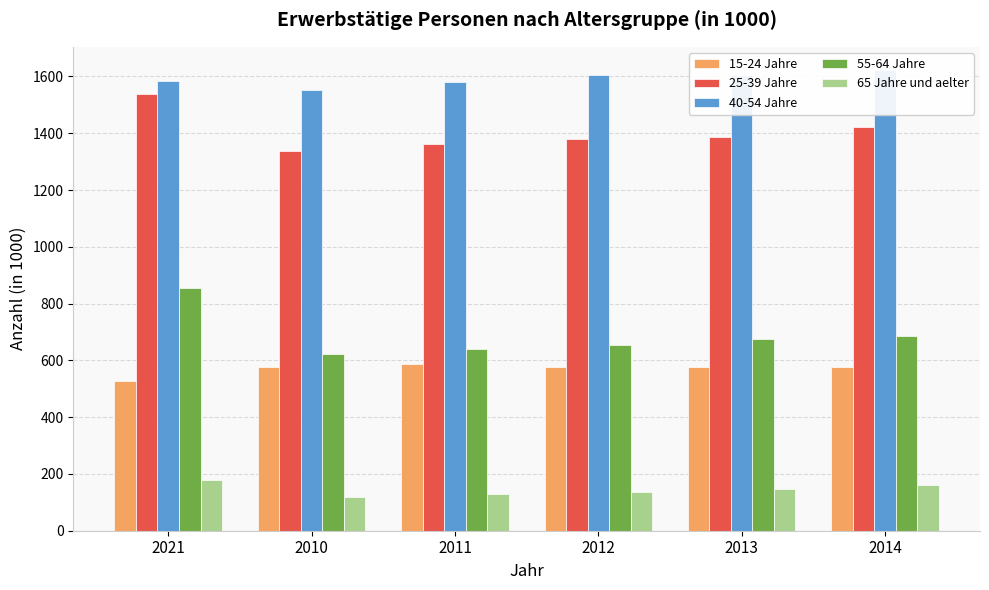

Which series has the largest total across all categories?

40-54 Jahre